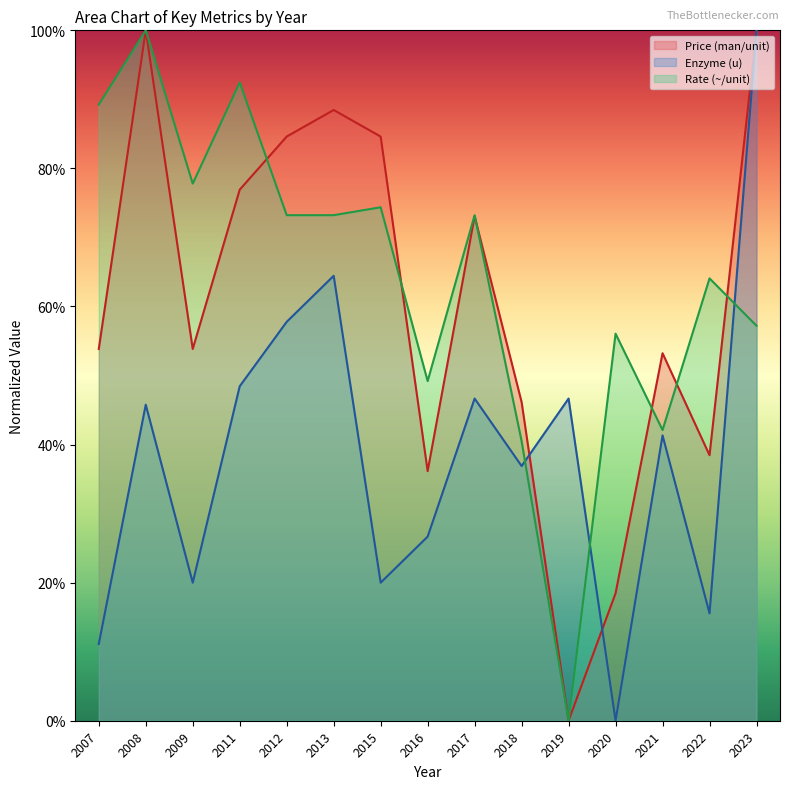

The value of Price (man/unit) at 2016 is 47.2. True or false?

False